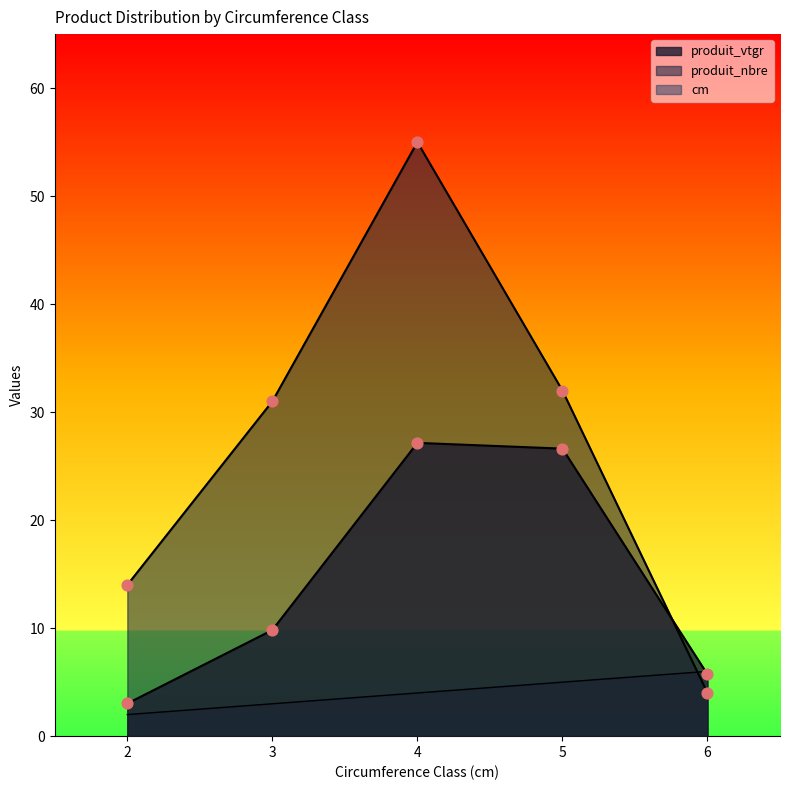

Which series has the largest Y range (max minus min)?

produit_nbre